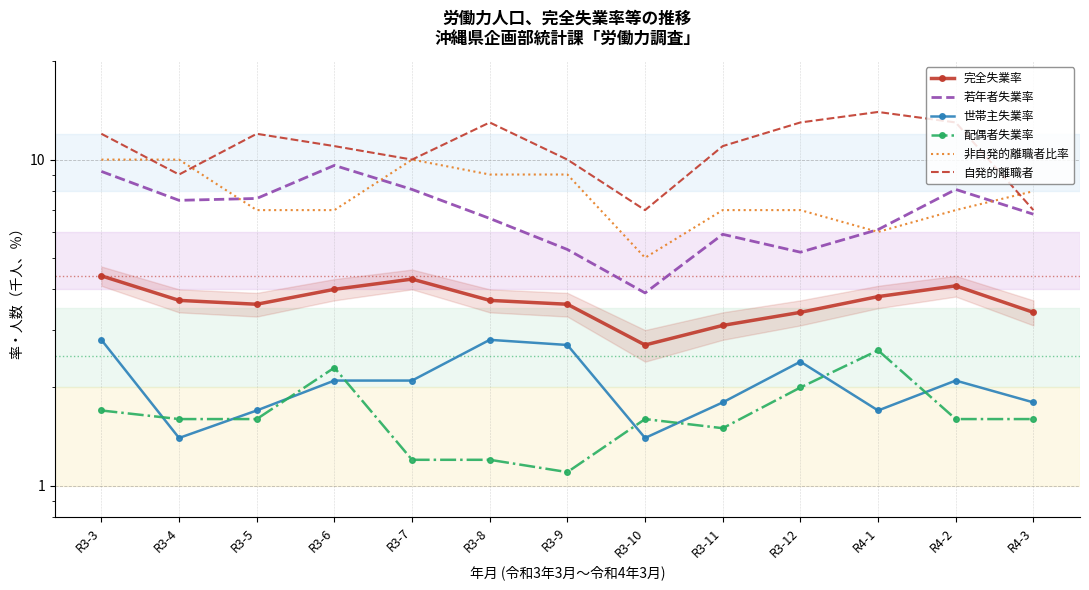

At which label does 完全失業率 reach its peak?

R3-3